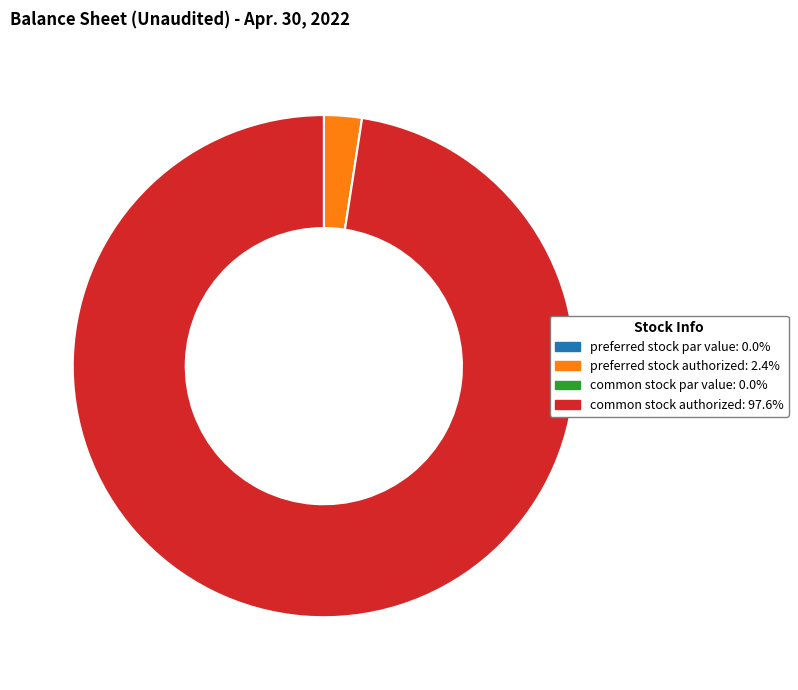

Combined, do preferred stock authorized and common stock authorized account for over 50%?

Yes